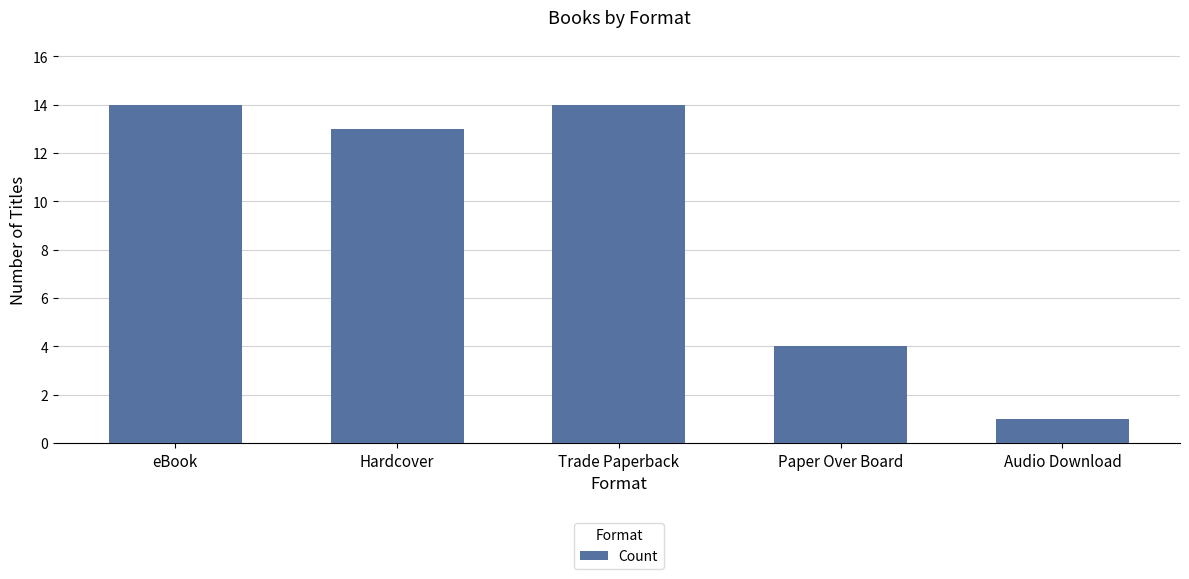

Approximately how many times larger is the value at Audio Download compared to eBook?

0.1